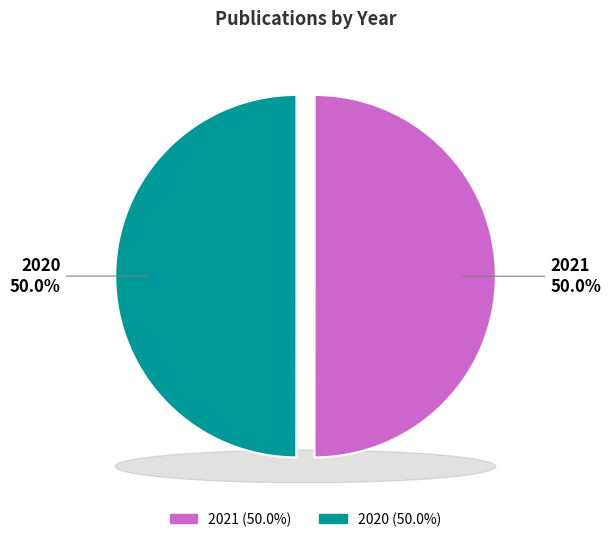

How many slices are in this pie chart?

2